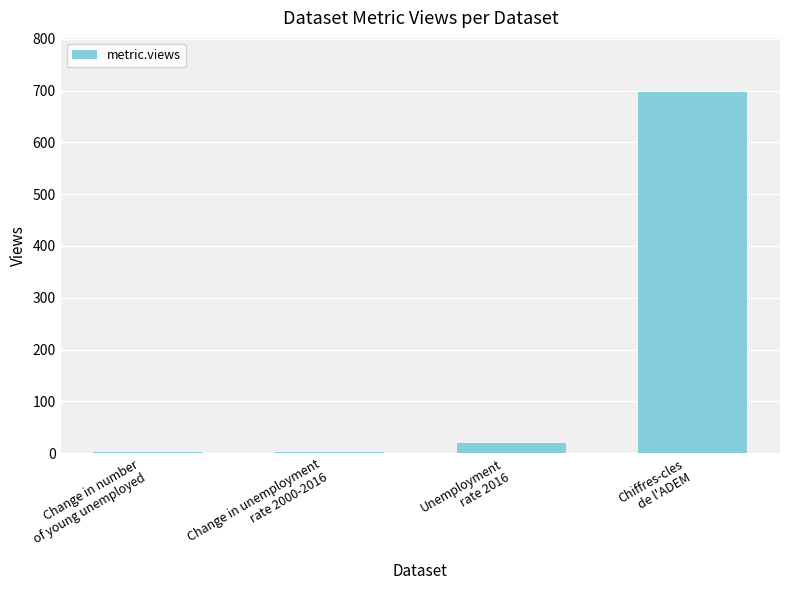

What is the sum of all values?

721